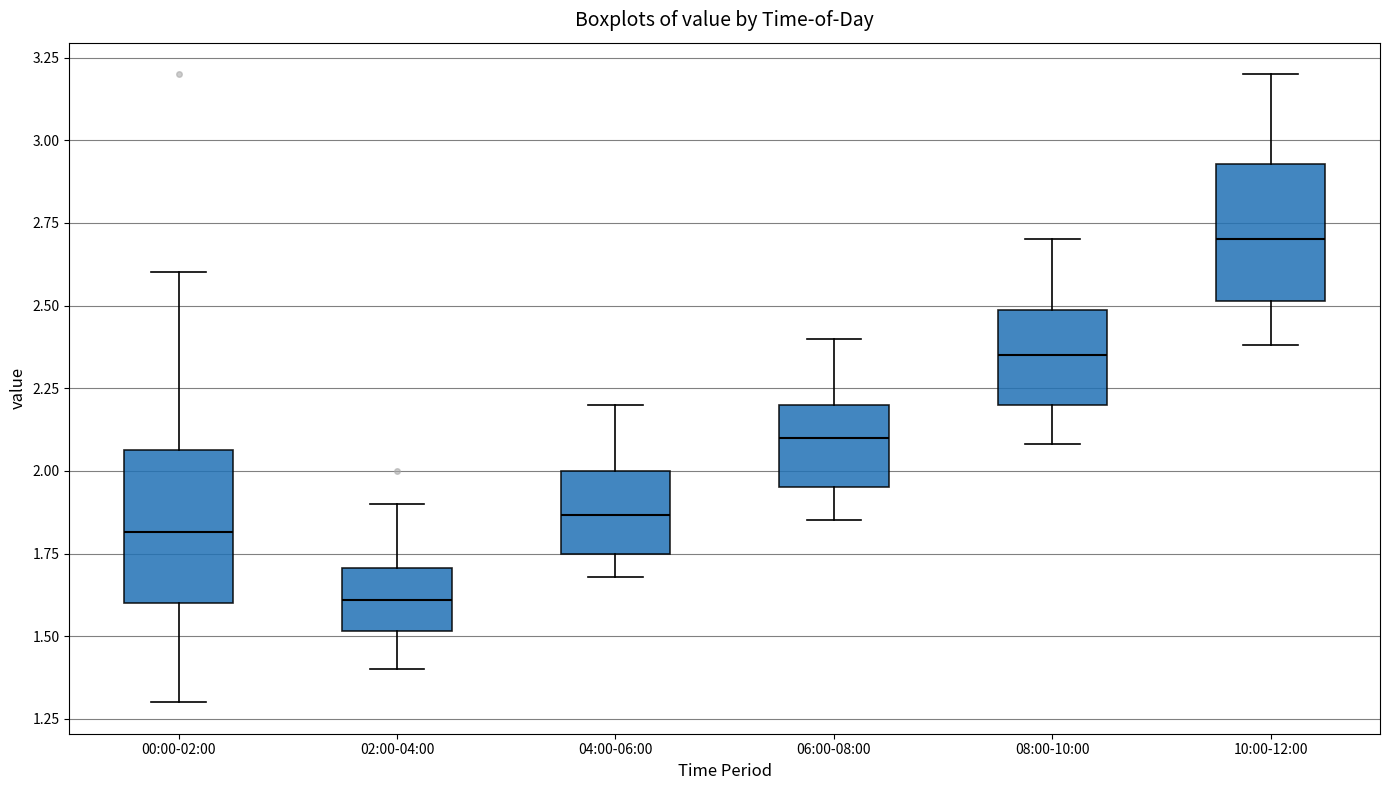

Reading left to right, transcribe this box plot: for each box, give where its median line is, the range the box spans, and where its two whiskers end, as read against the y-axis. The values are not printed on the chart, so give them approximately, as read against the axis.

00:00-02:00: median 1.80, box 1.60 to 2.05, whiskers 1.30 to 2.60
02:00-04:00: median 1.60, box 1.50 to 1.70, whiskers 1.40 to 1.90
04:00-06:00: median 1.85, box 1.75 to 2.00, whiskers 1.70 to 2.20
06:00-08:00: median 2.10, box 1.95 to 2.20, whiskers 1.85 to 2.40
08:00-10:00: median 2.35, box 2.20 to 2.50, whiskers 2.10 to 2.70
10:00-12:00: median 2.70, box 2.50 to 2.95, whiskers 2.40 to 3.20